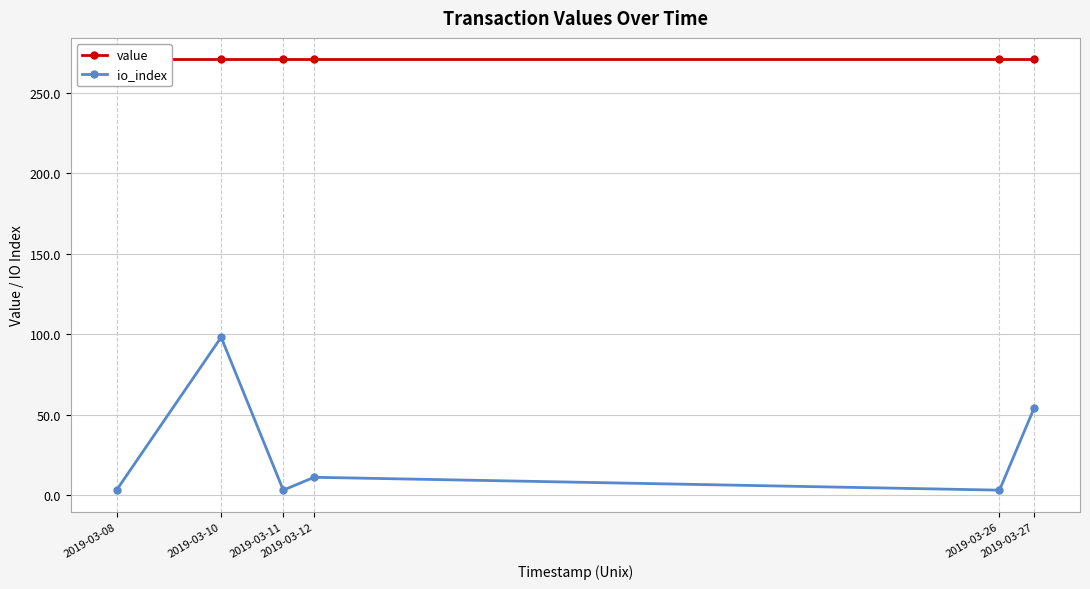

Is it true that io_index equals 3.0 at 2019-03-11?

True